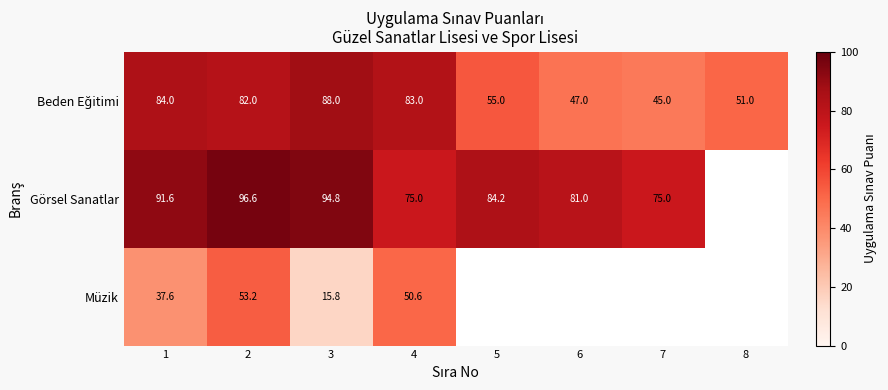

The value of Görsel Sanatlar at 1 is 136.5. True or false?

False